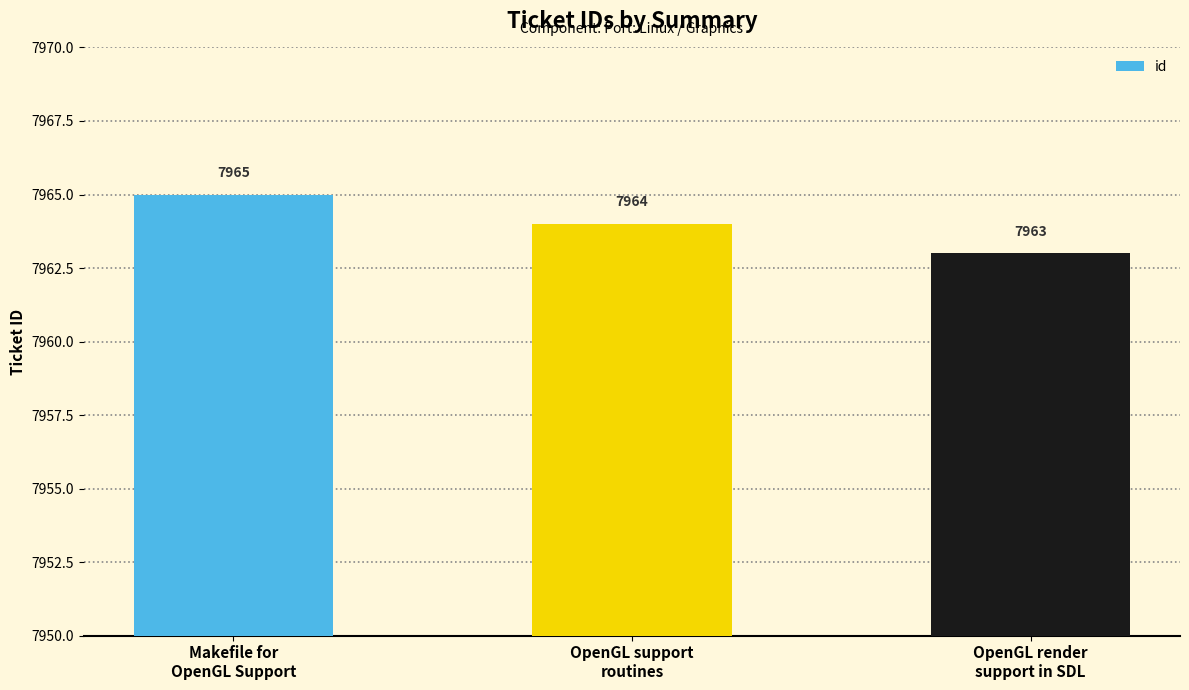

True or false: the data shows 7964 at OpenGL support
routines.

True